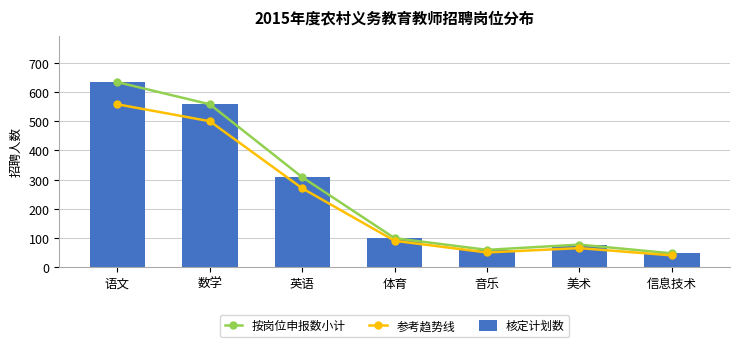

Reading left to right, extract all data points from this chart.

按岗位申报数小计: 634	558	308	99	59	77	47
参考趋势线: 558	500	270	90	50	65	40
核定计划数: 634	558	308	99	59	77	47